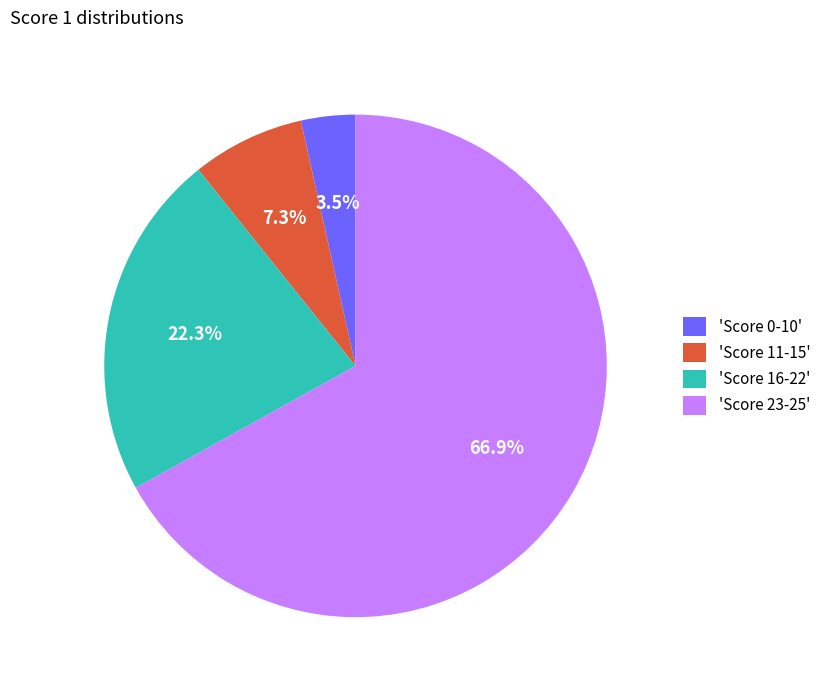

Does any single category account for the majority?

Yes